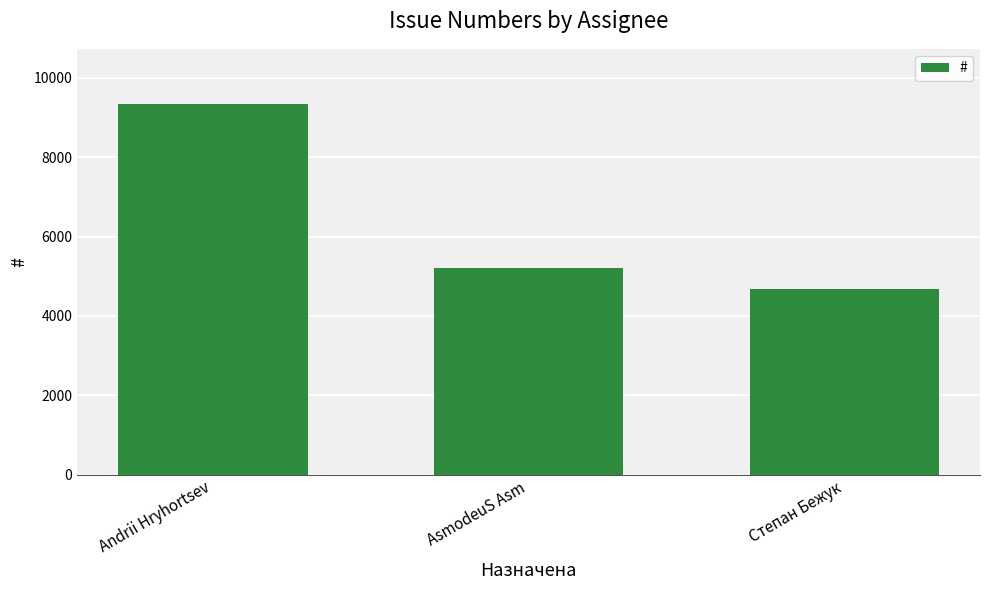

Between AsmodeuS Asm and Andrii Hryhortsev, which is larger?

Andrii Hryhortsev